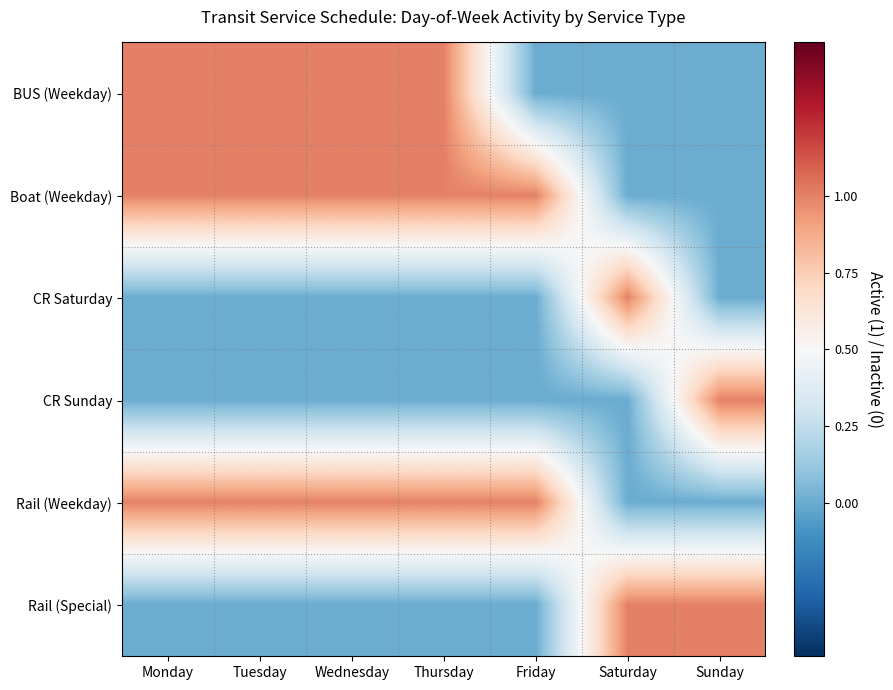

Which series has the largest range (max minus min)?

BUS (Weekday)